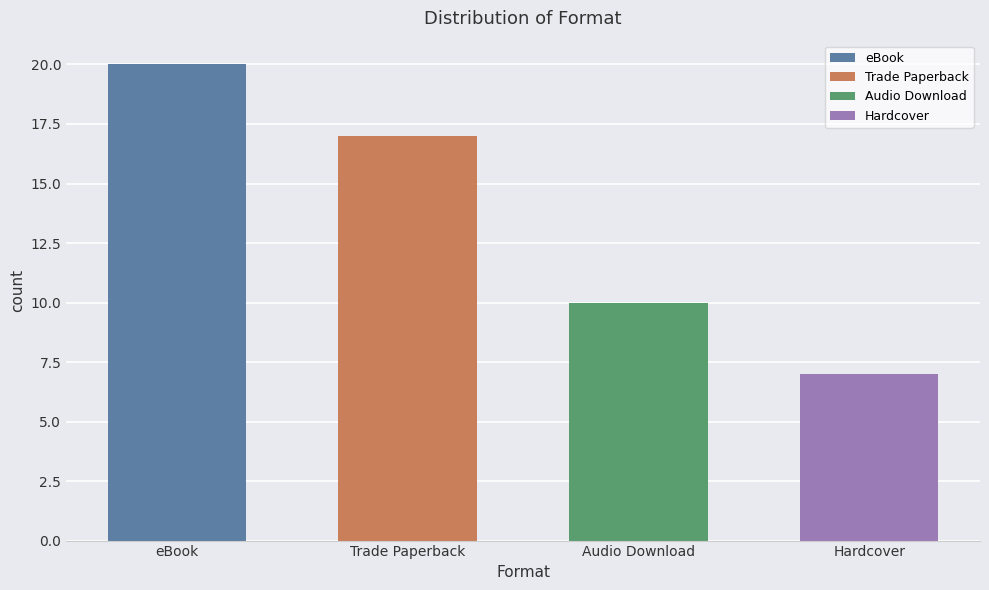

Count the values in the range 10 to 20.

3